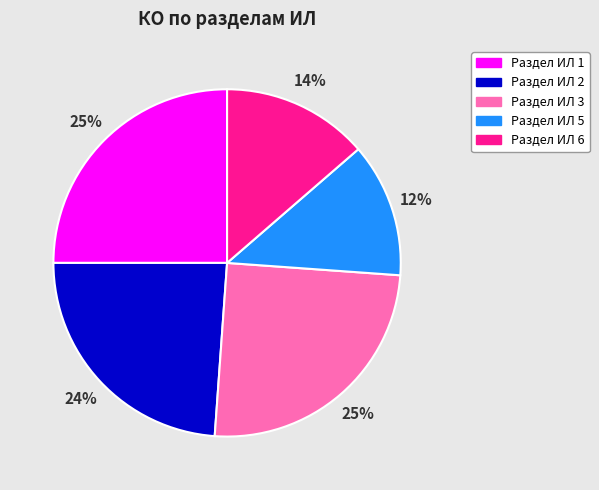

What is the ratio of the value at Раздел ИЛ 2 to the value at Раздел ИЛ 3?

1.0